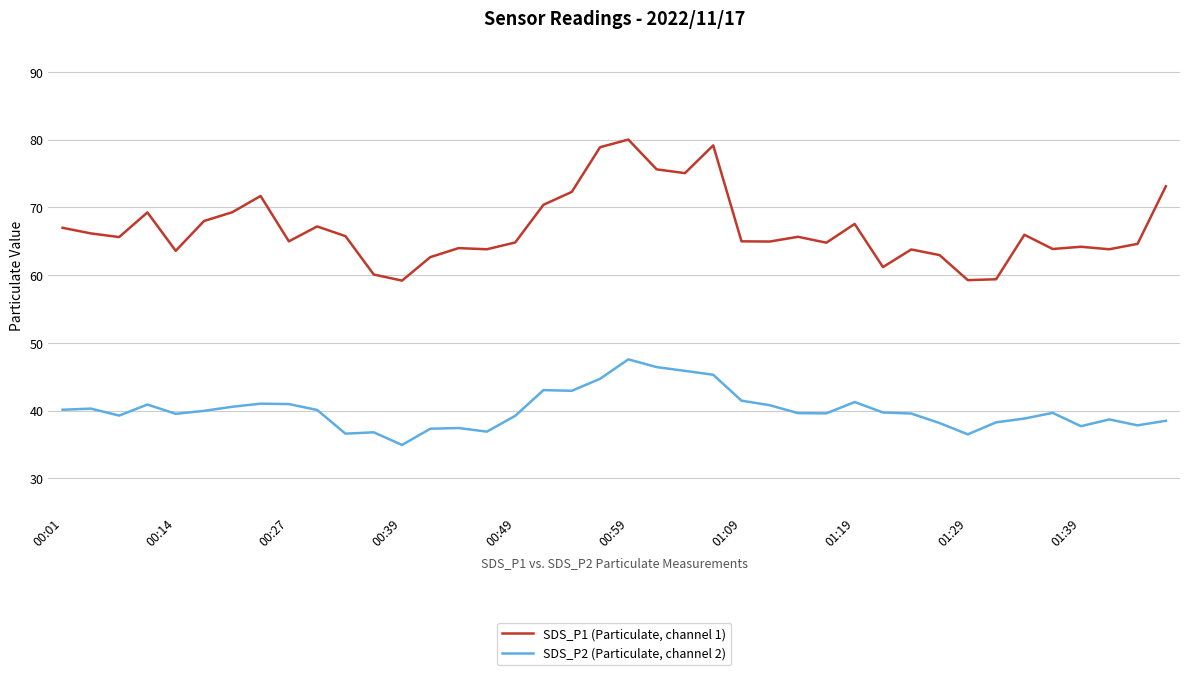

What is the smallest value displayed?

34.9